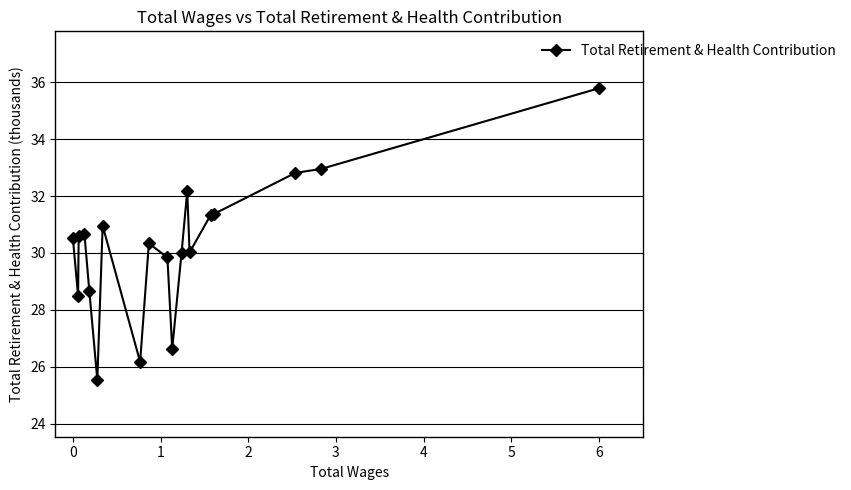

What is the average value?

30.3